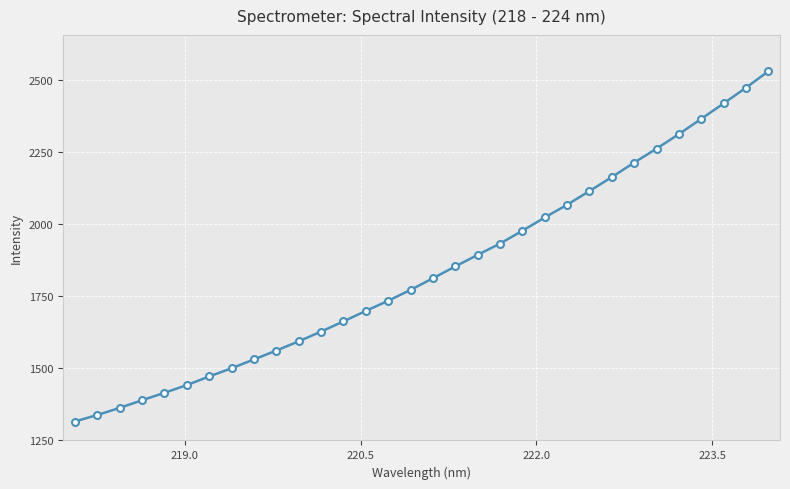

What is the value of the 15th point from the left?

1732.8